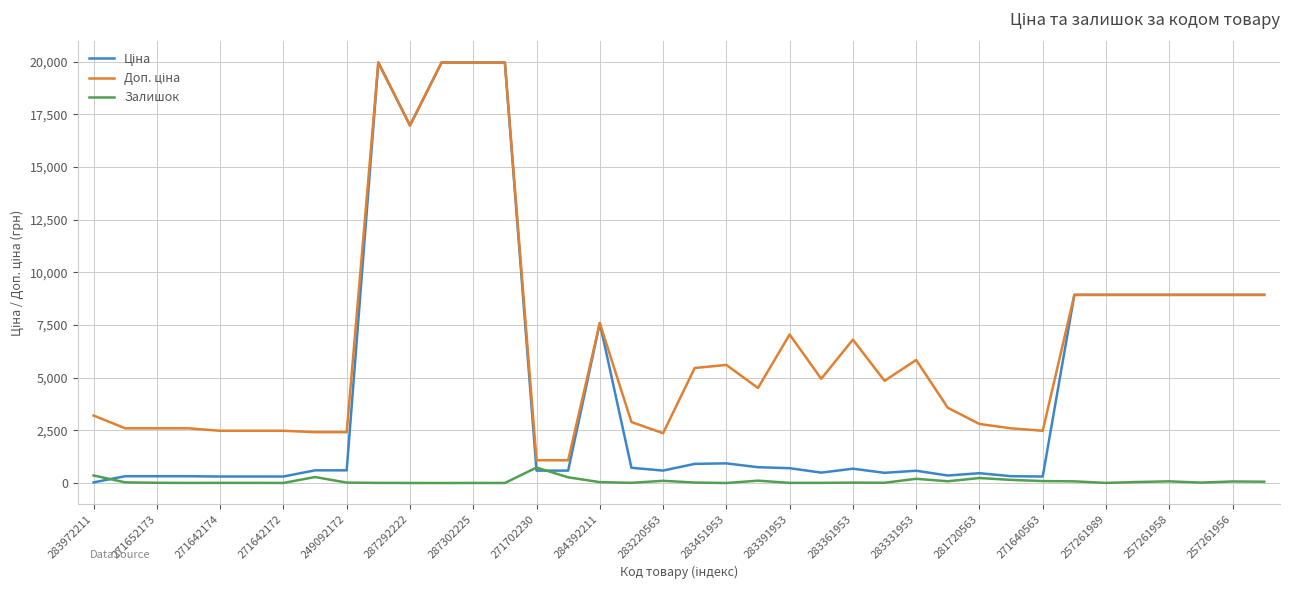

What is the greatest value displayed?

19964.2